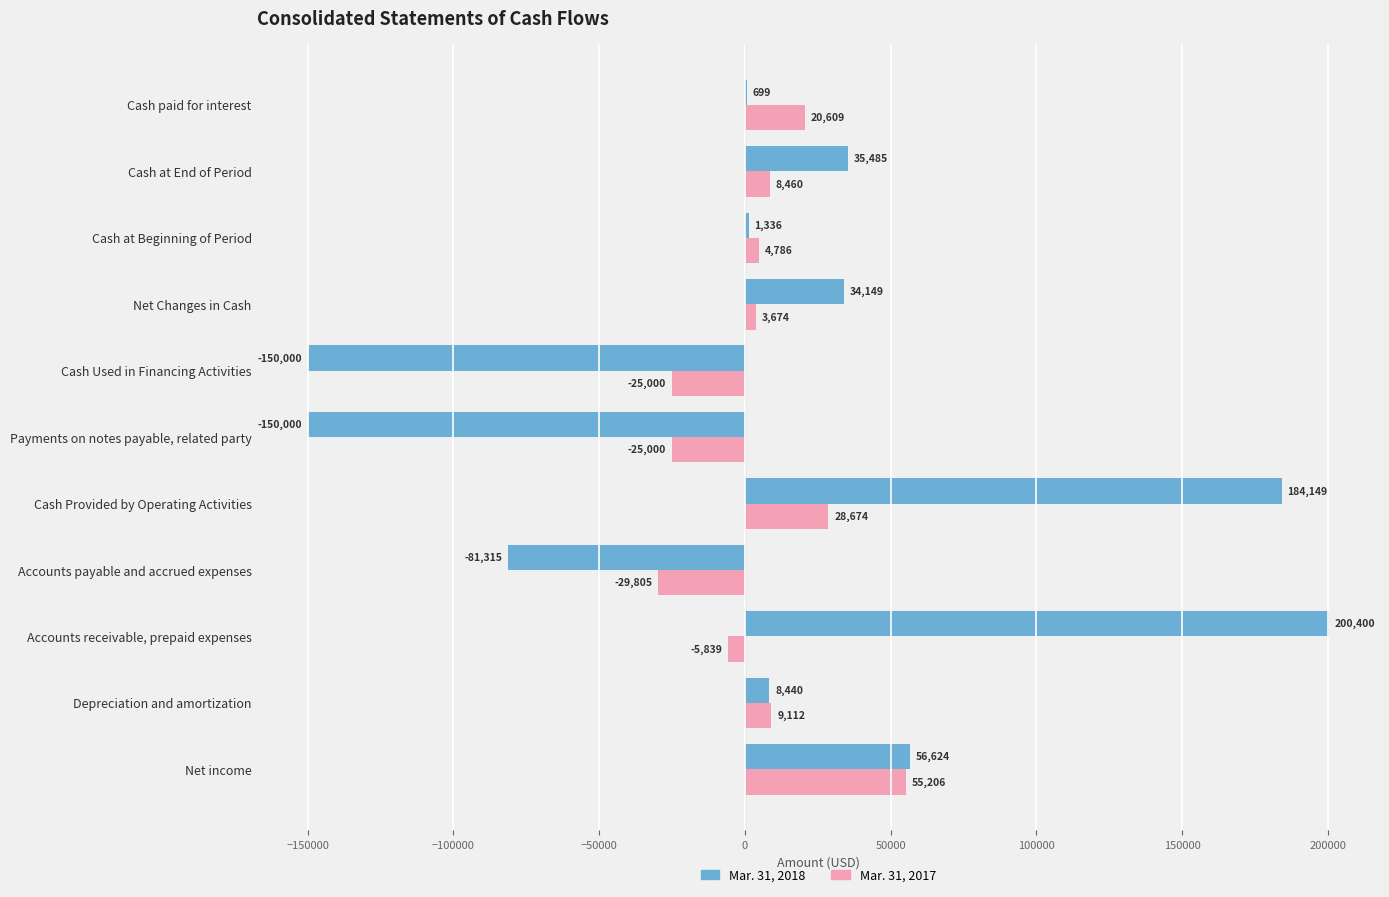

Is it true that Mar. 31, 2018 equals 30772 at Net income?

False